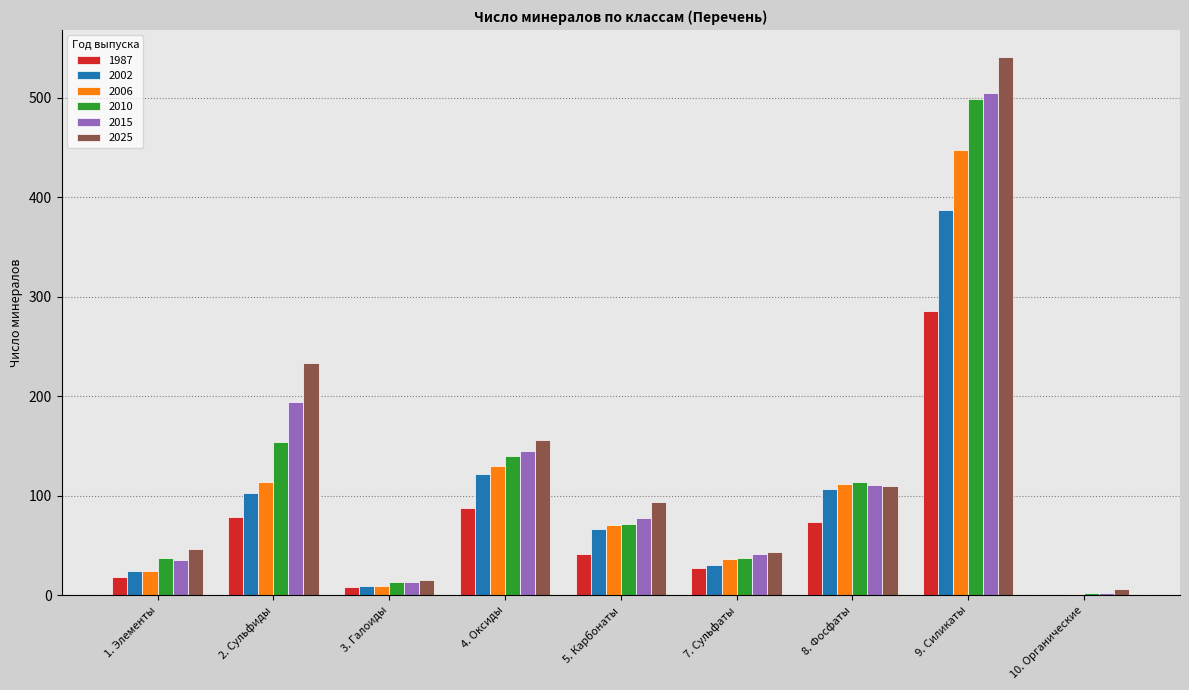

The value of 2002 at 7. Сульфаты is 30. True or false?

True